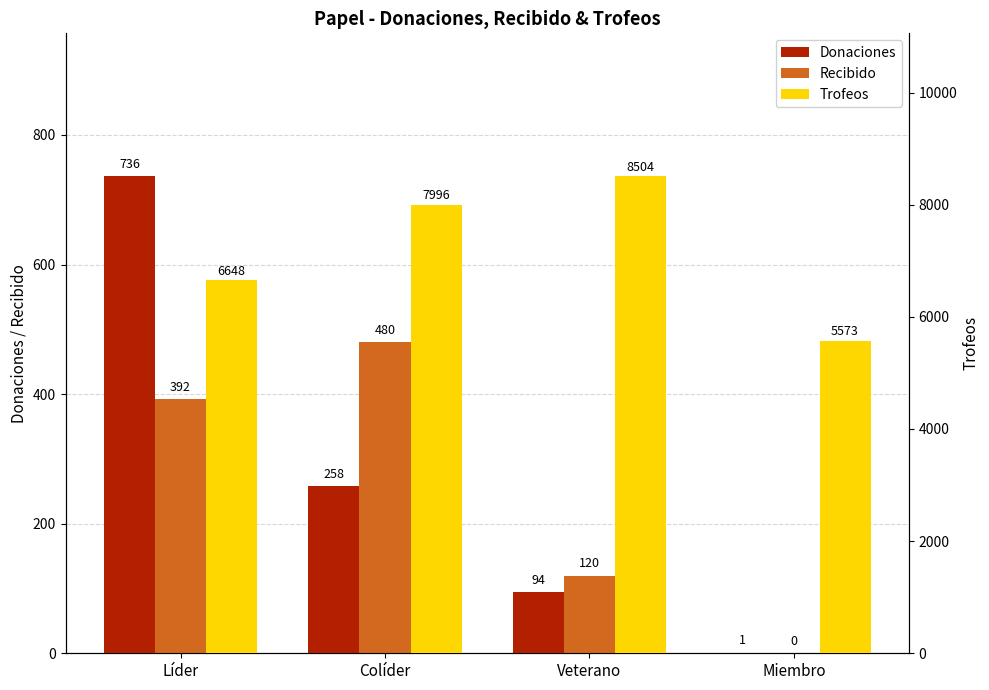

Reading left to right, what are all the values shown in this chart?

Donaciones: 736	258	94	1
Recibido: 392	480	120	0
Trofeos: 6648	7996	8504	5573